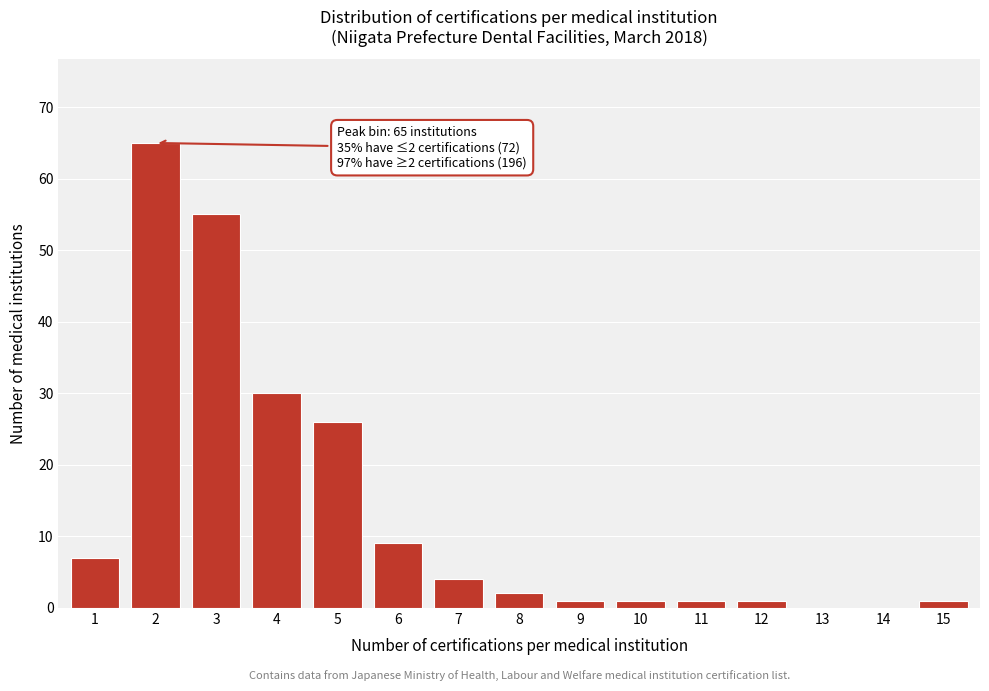

Reading left to right, transcribe all the data shown in this chart.

1=7	2=65	3=55	4=30	5=26	6=9	7=4	8=2	9=1	10=1	11=1	12=1	13=0	14=0	15=1